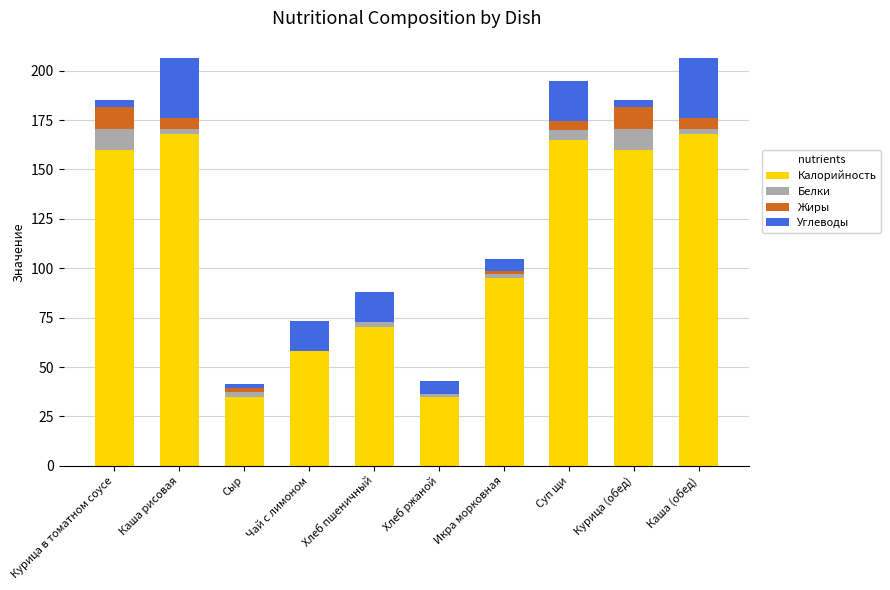

Are the bars horizontal?

No